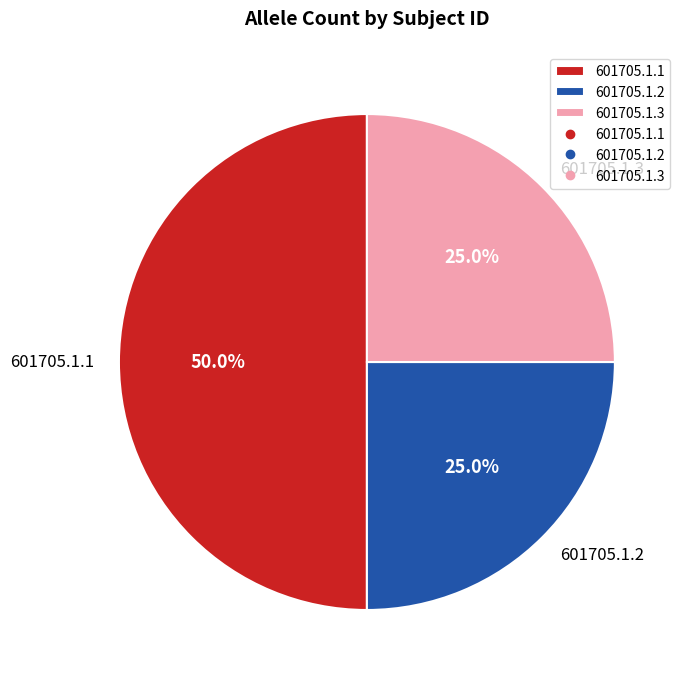

Which slice is the largest?

601705.1.1